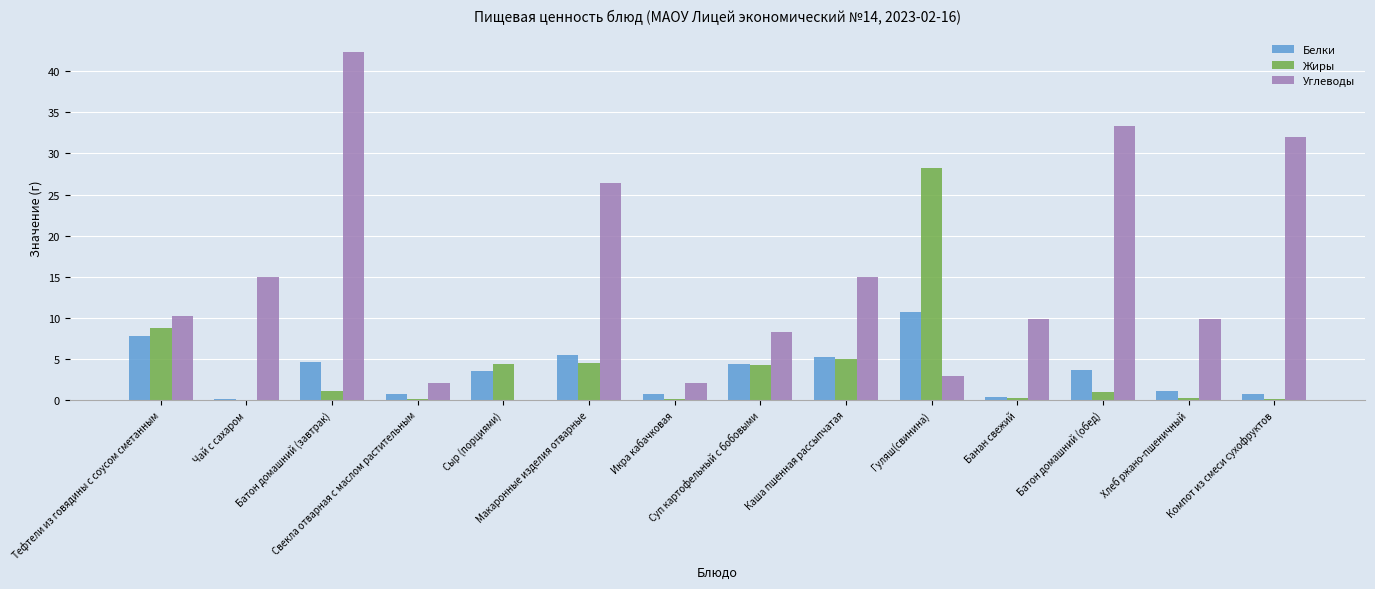

At which label does Жиры reach its peak?

Гуляш(свинина)